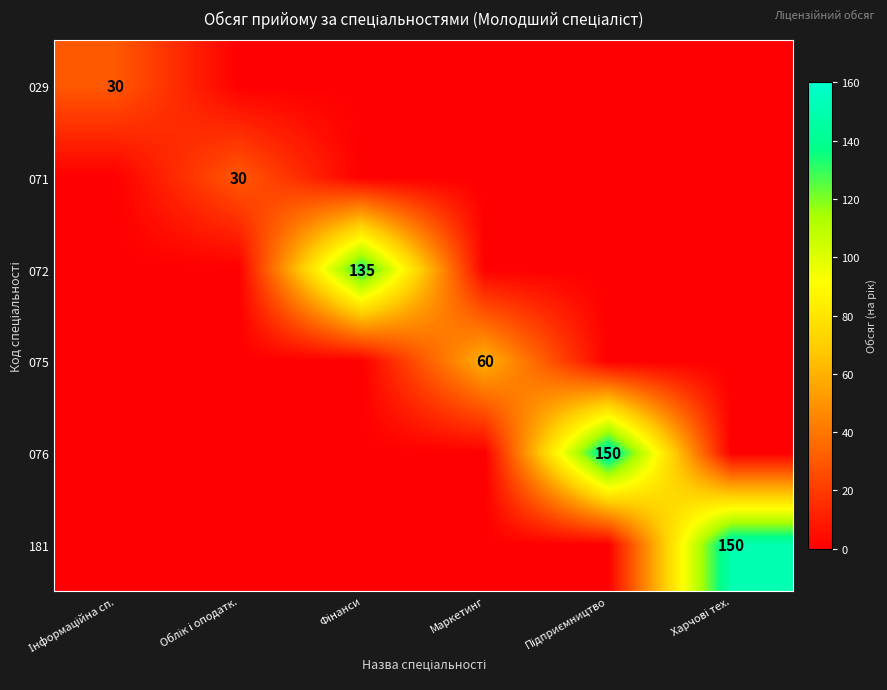

At Фінанси, list the series in order from smallest to largest.

029, 071, 075, 076, 181, 072